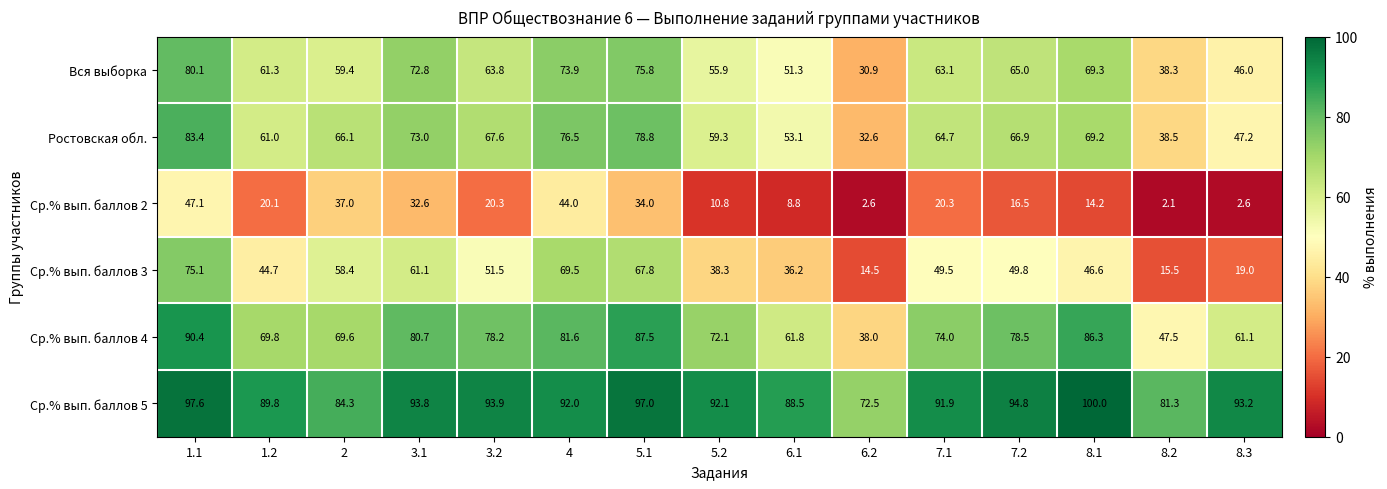

What is the sum of all Ср.% вып. баллов 2 values?

313.0